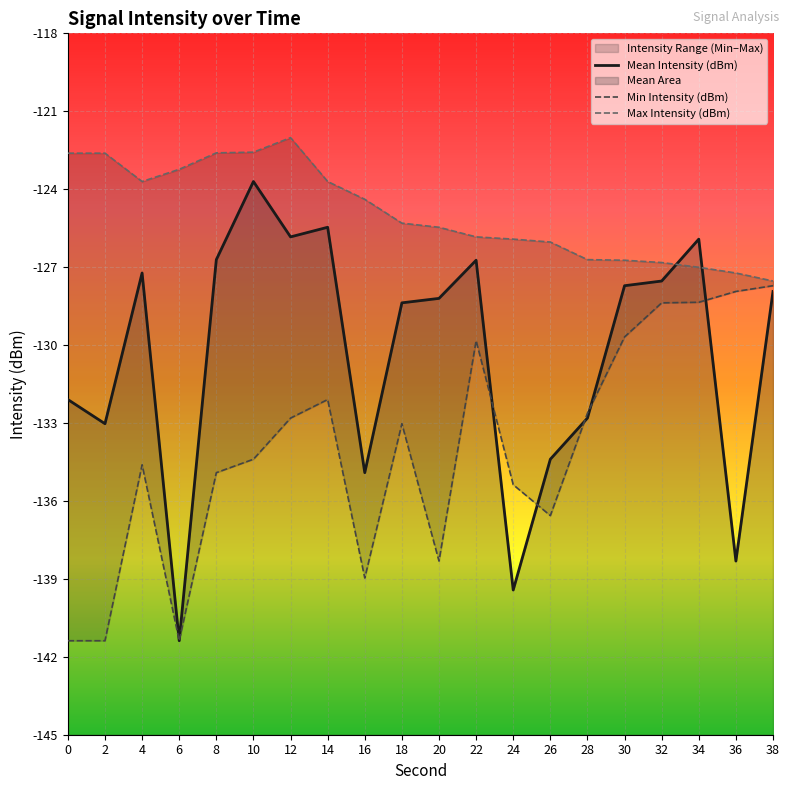

Which series has the largest range (max minus min)?

Mean Intensity (dBm)